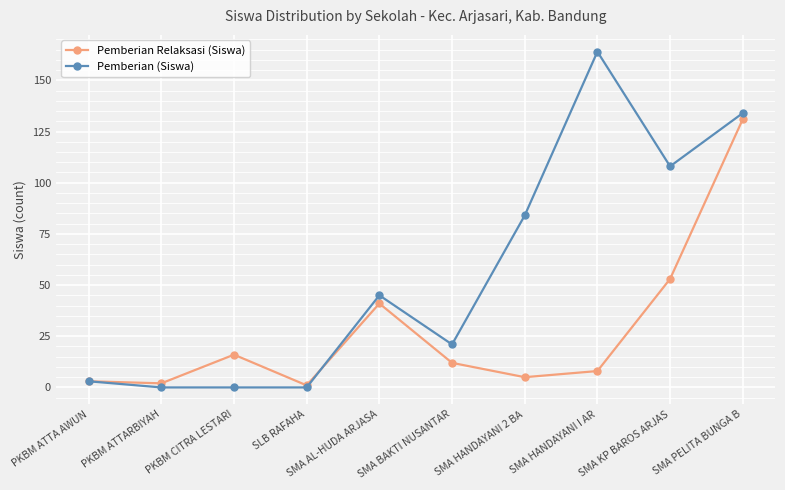

Between SLB RAFAHA and SMA HANDAYANI 2 BA, which series saw the biggest shift?

Pemberian (Siswa)